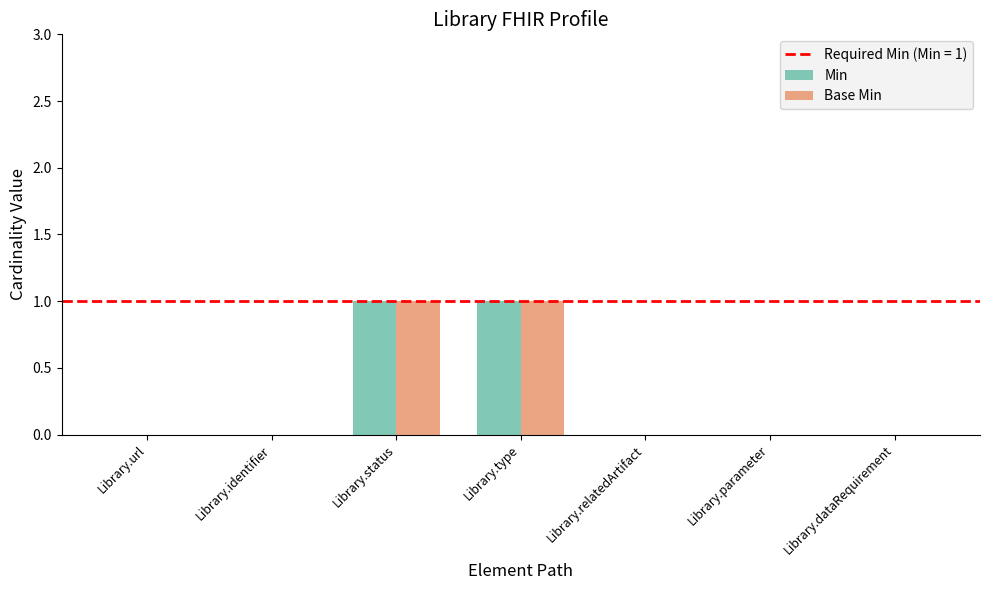

The Min series shows -1 at Library.relatedArtifact. True or false?

False